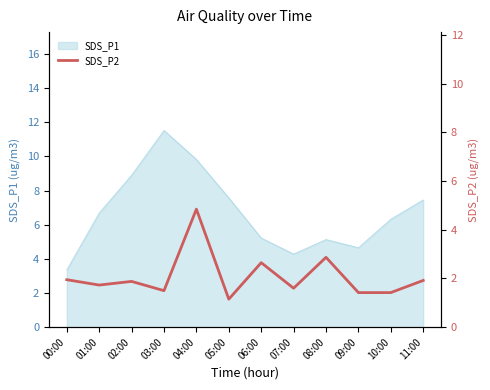

What is the smallest value displayed?

1.1